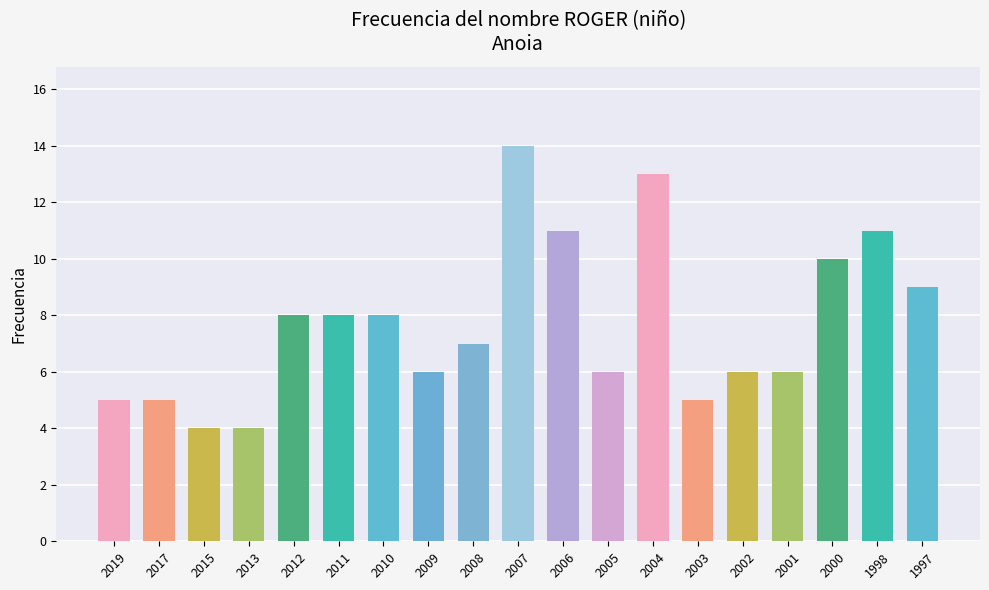

Count the number of data series in this chart.

1